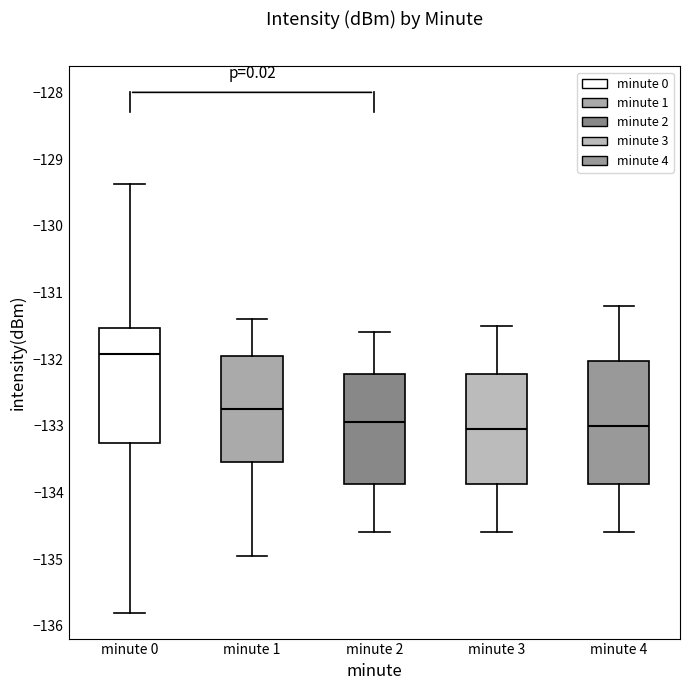

Reading left to right, transcribe this box plot: for each box, give where its median line is, the range the box spans, and where its two whiskers end, as read against the y-axis. The values are not printed on the chart, so give them approximately, as read against the axis.

minute 0: median -131.9, box -133.3 to -131.5, whiskers -135.8 to -129.4
minute 1: median -132.7, box -133.5 to -131.9, whiskers -135.0 to -131.4
minute 2: median -132.9, box -133.9 to -132.2, whiskers -134.6 to -131.6
minute 3: median -133.0, box -133.9 to -132.2, whiskers -134.6 to -131.5
minute 4: median -133.0, box -133.9 to -132.0, whiskers -134.6 to -131.2